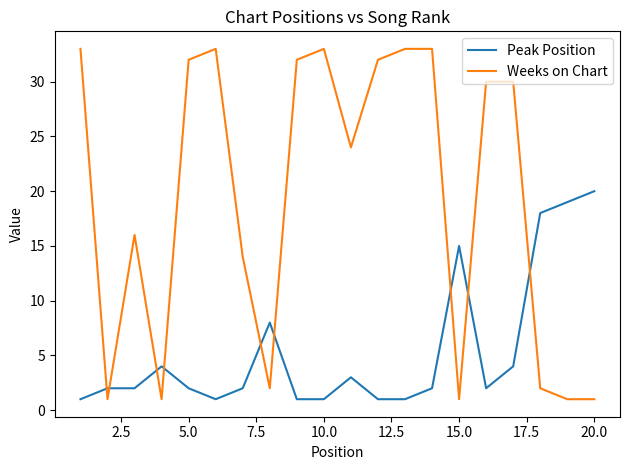

How many times do Weeks on Chart and Peak Position cross each other?

9